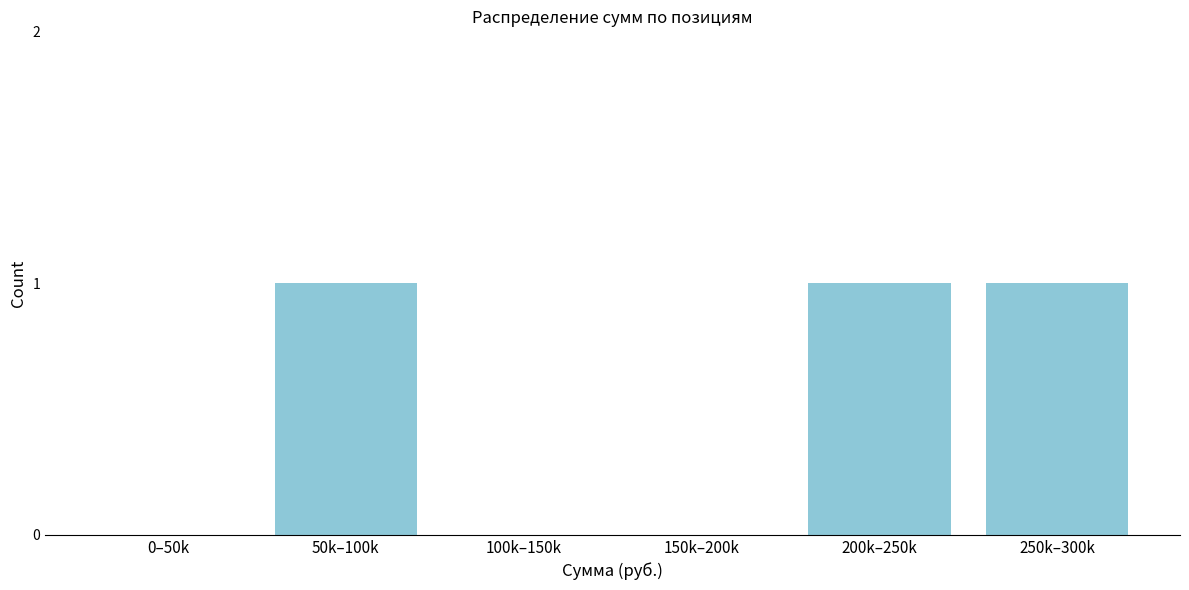

Reading left to right, what are all the values shown in this chart?

0–50k=0	50k–100k=1	100k–150k=0	150k–200k=0	200k–250k=1	250k–300k=1